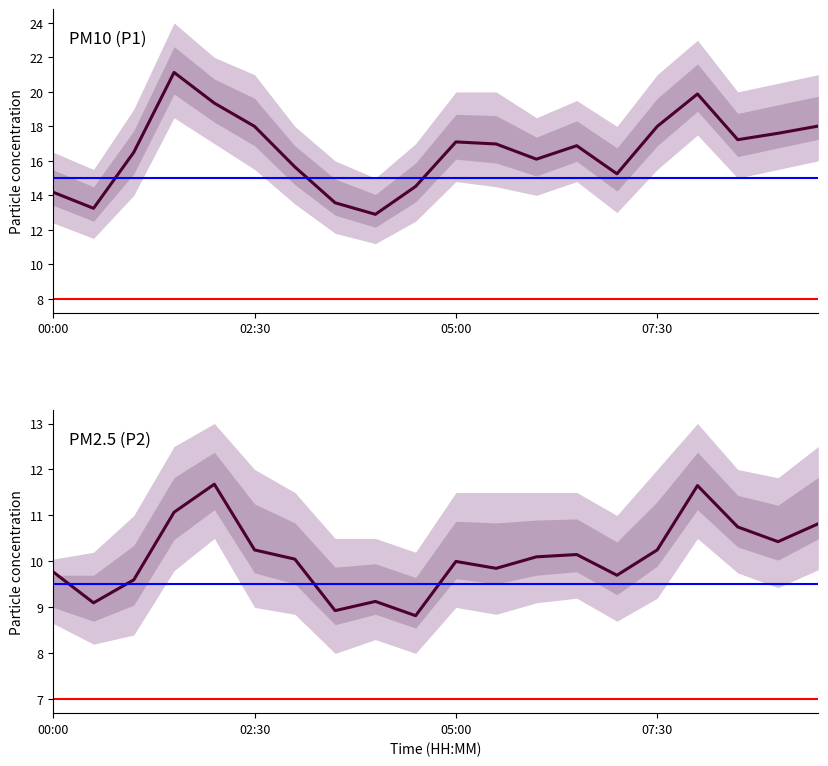

The value of P1_lo at 09:00 is 15.5. True or false?

True